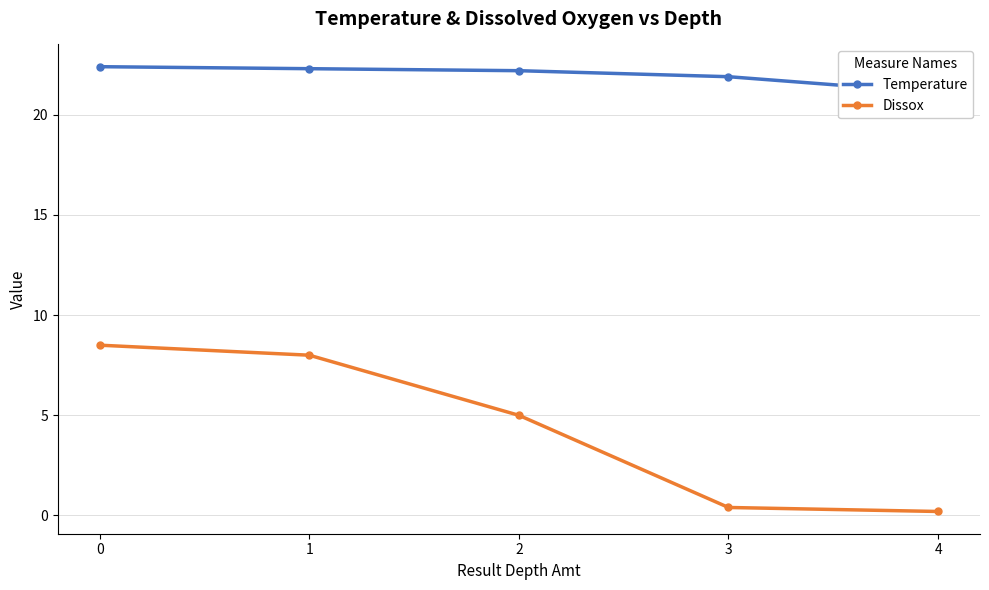

How many data points in Dissox are above 5?

2